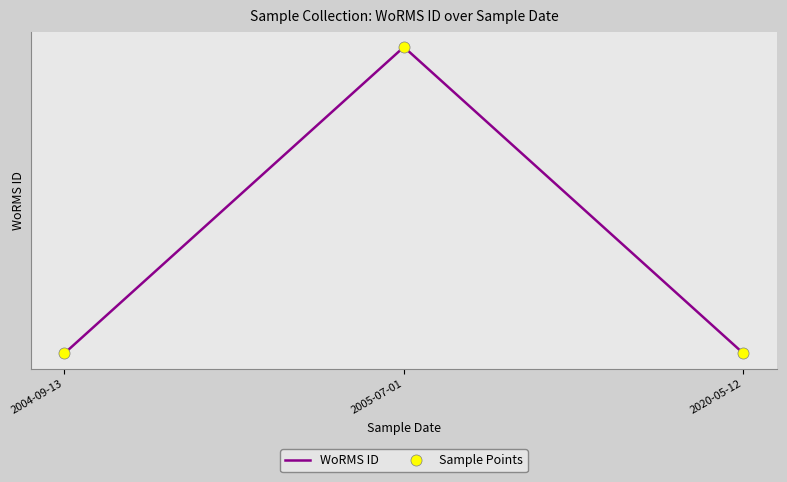

What is the label of the 3rd point from the left?

2020-05-12